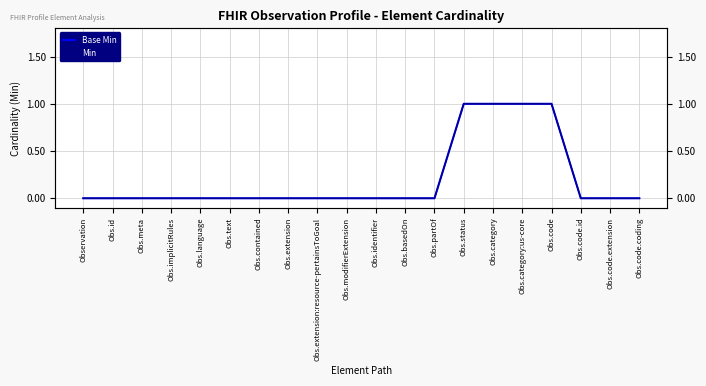

Does the chart have visible grid lines?

Yes